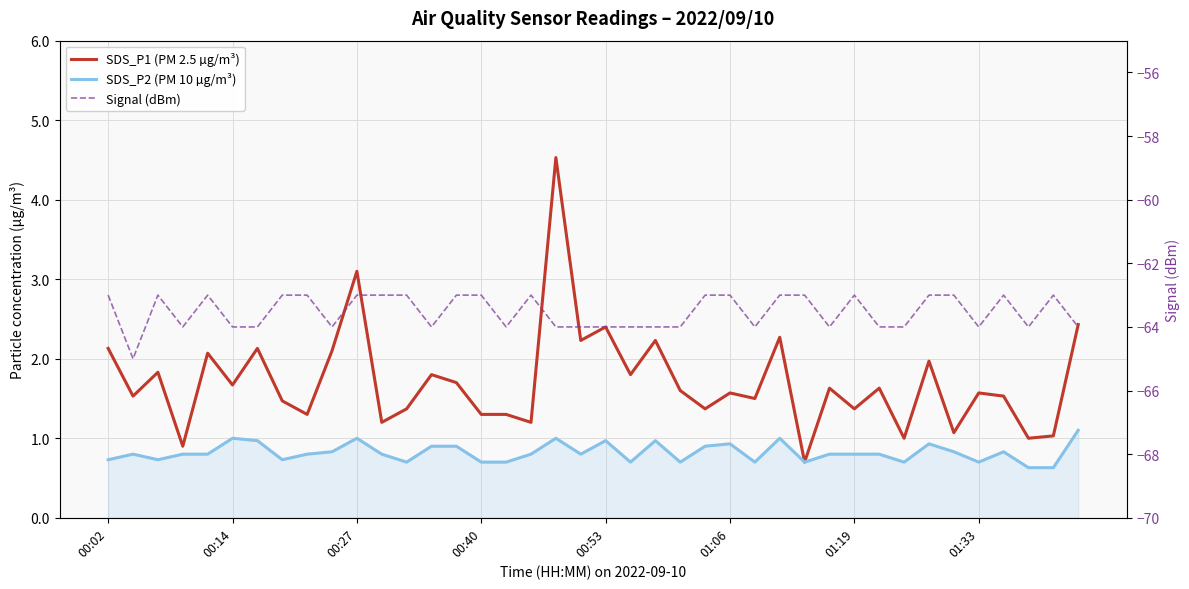

True or false: Signal (dBm) and SDS_P1 (PM 2.5 µg/m³) cross at least once.

False